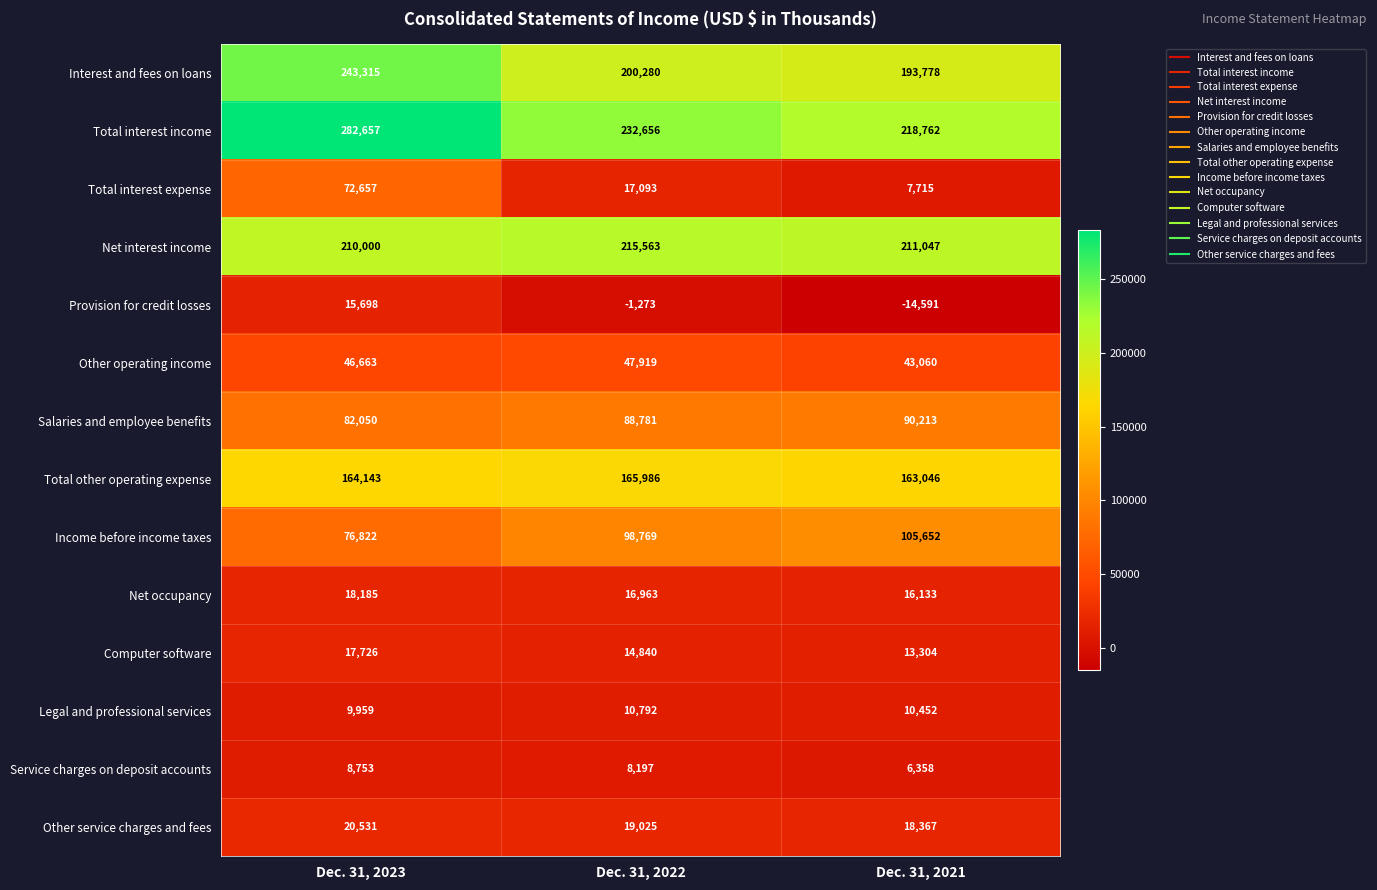

How many values in the Interest and fees on loans series are below 200280?

1